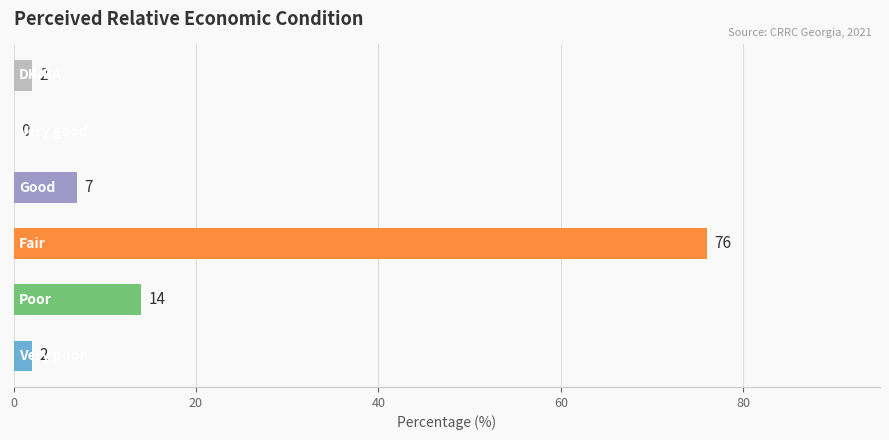

What is the greatest value displayed?

76